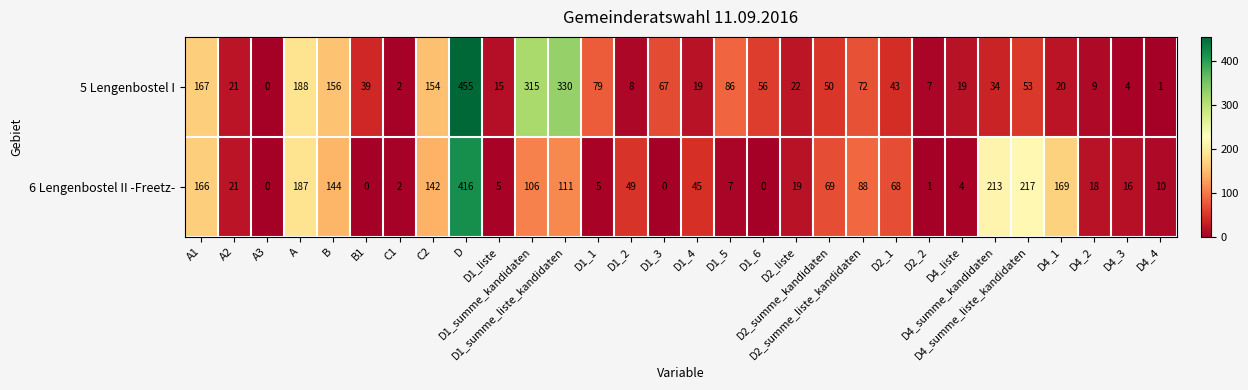

What is the average value of the 5 Lengenbostel I series?

83